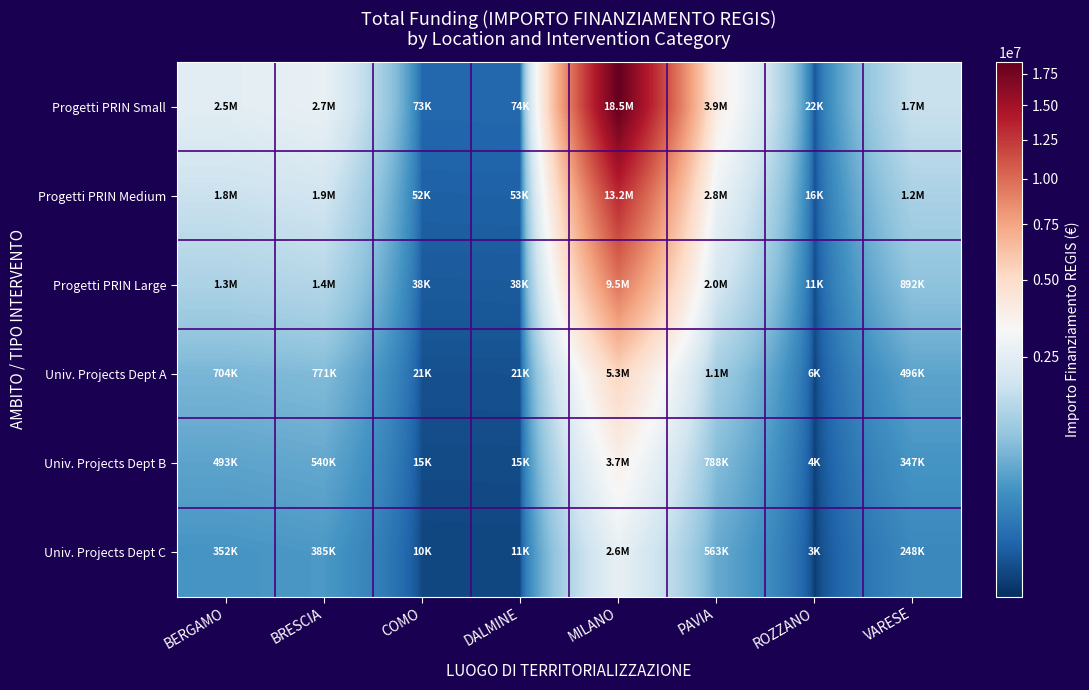

Count the number of data series in this chart.

6